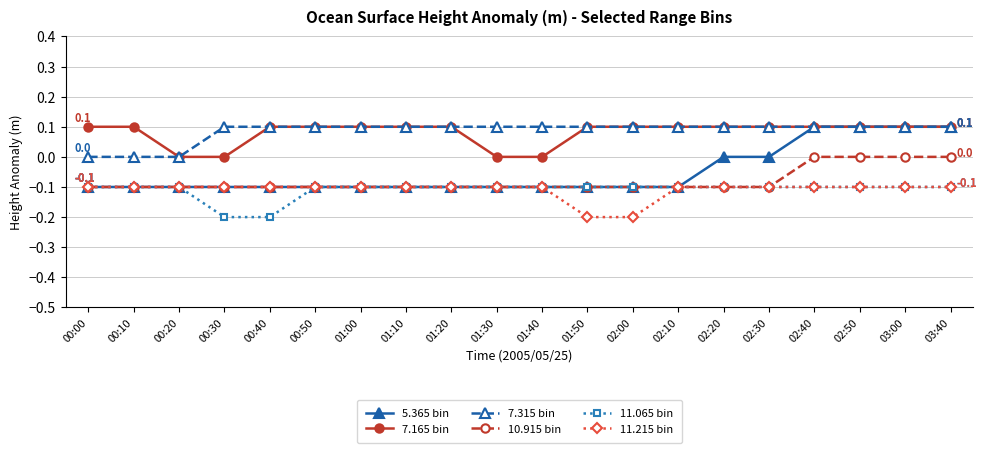

Count the 7.315 bin values in the range 0 to 1.

20